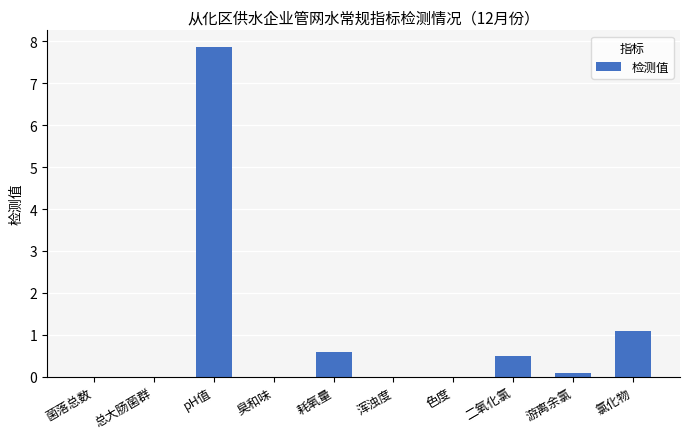

Are the bars grouped side by side (vs. stacked)?

No